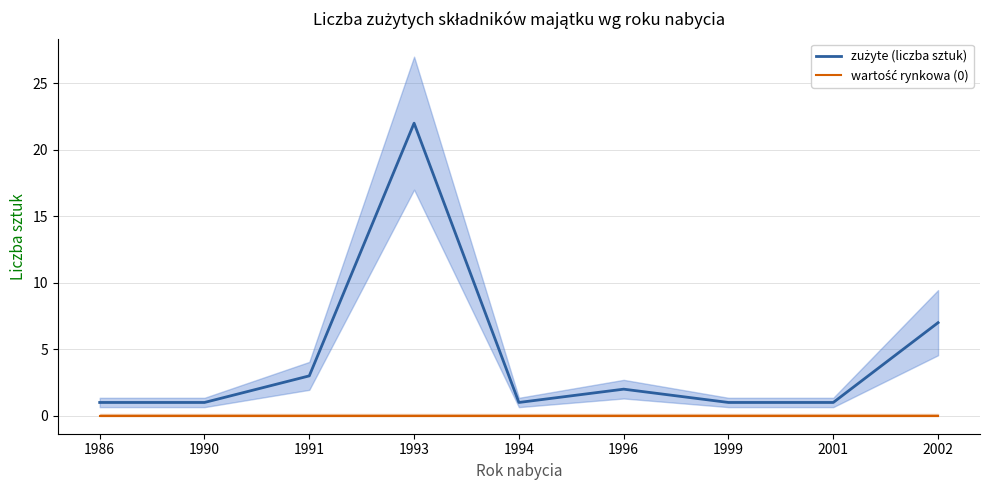

At 1990, list the series in order from smallest to largest.

wartość rynkowa (0), zużyte (liczba sztuk)